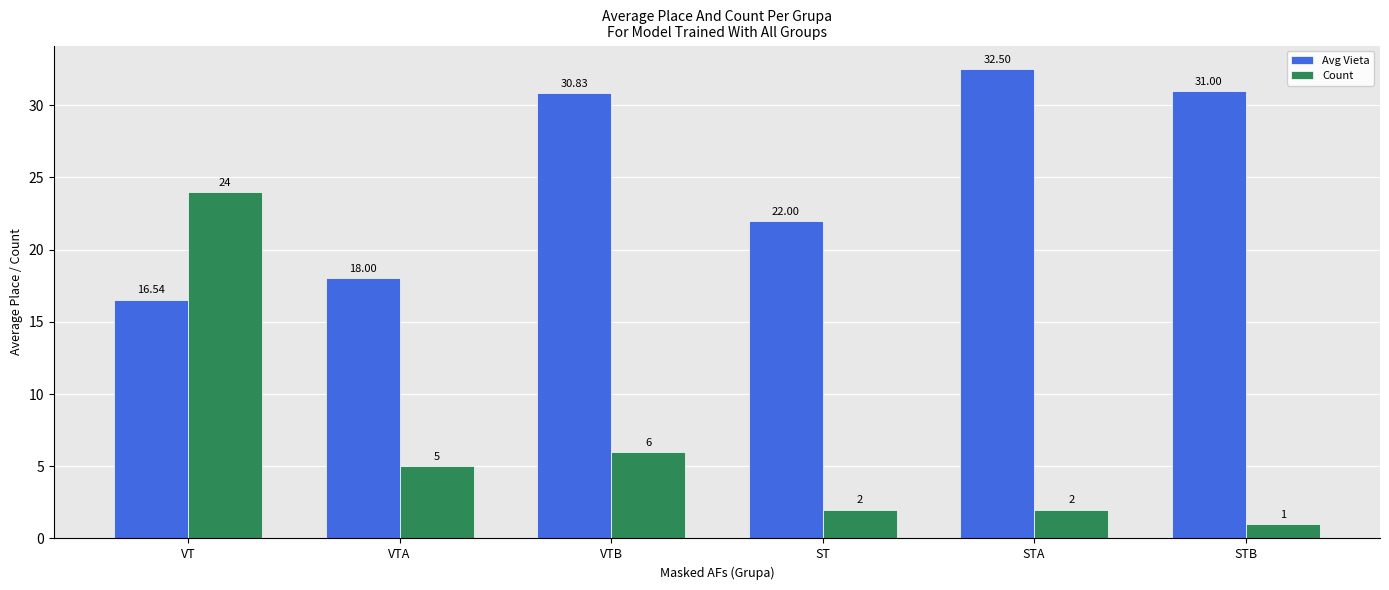

At which category is the sum across all series the highest?

VT